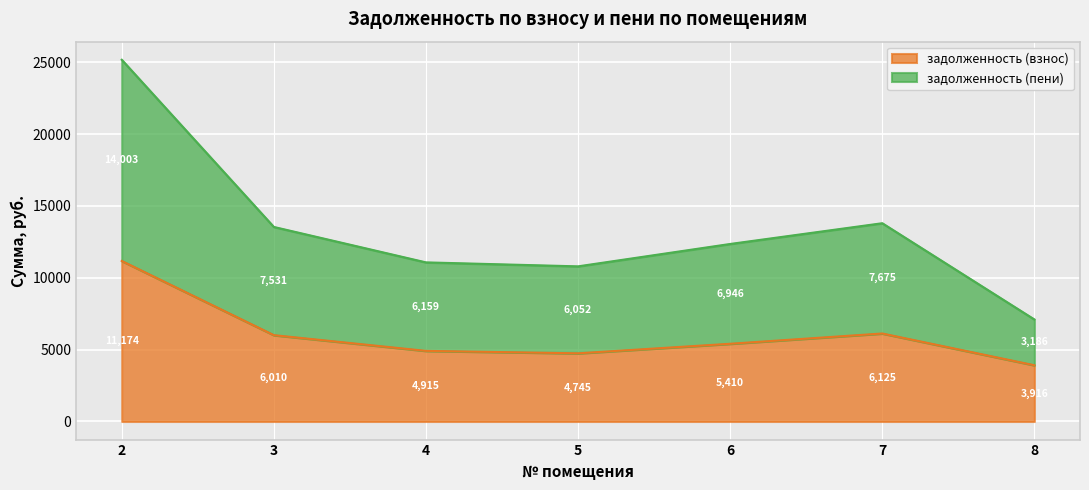

Does the chart display data point markers on the line(s)?

No